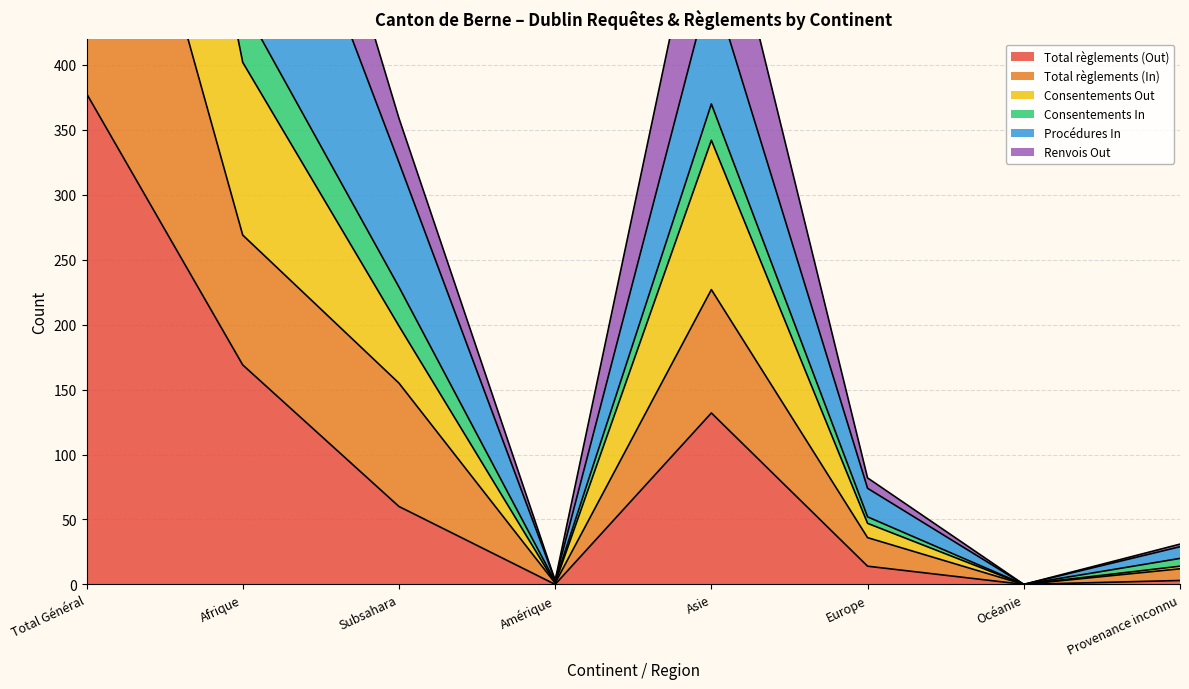

What is the sum of all Renvois Out values?

2238